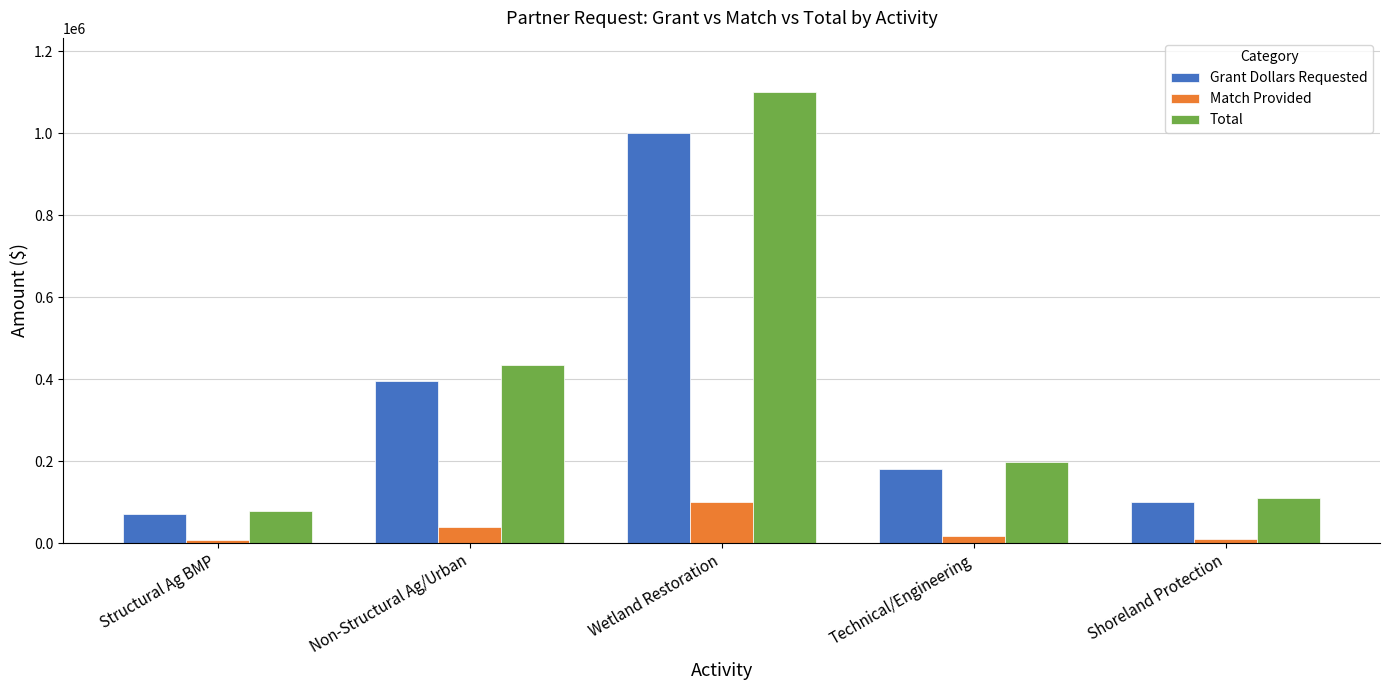

Which category has the highest value in the Total series?

Wetland Restoration